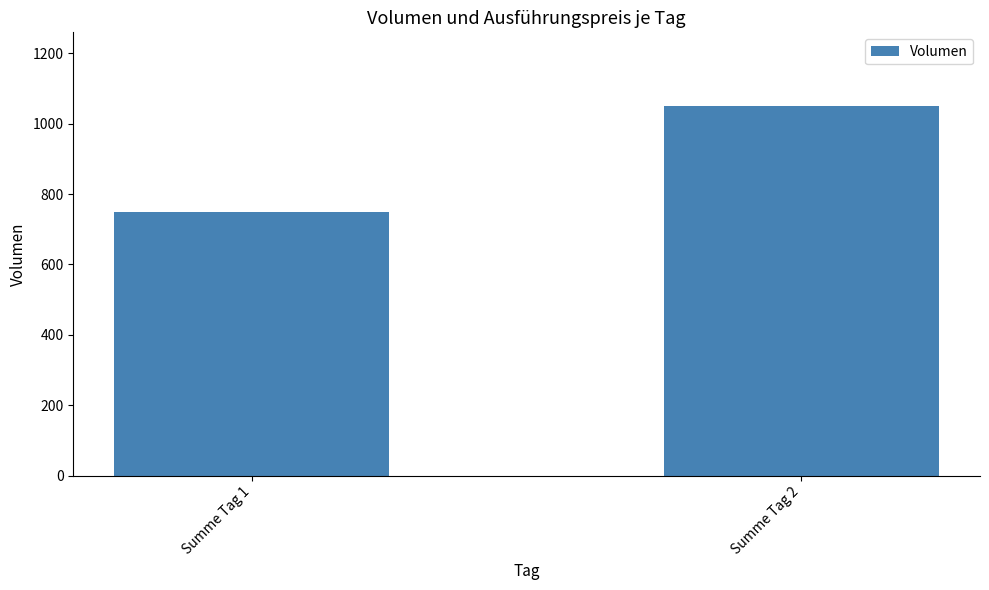

Where is the data nearest to the value 900?

Summe Tag 1